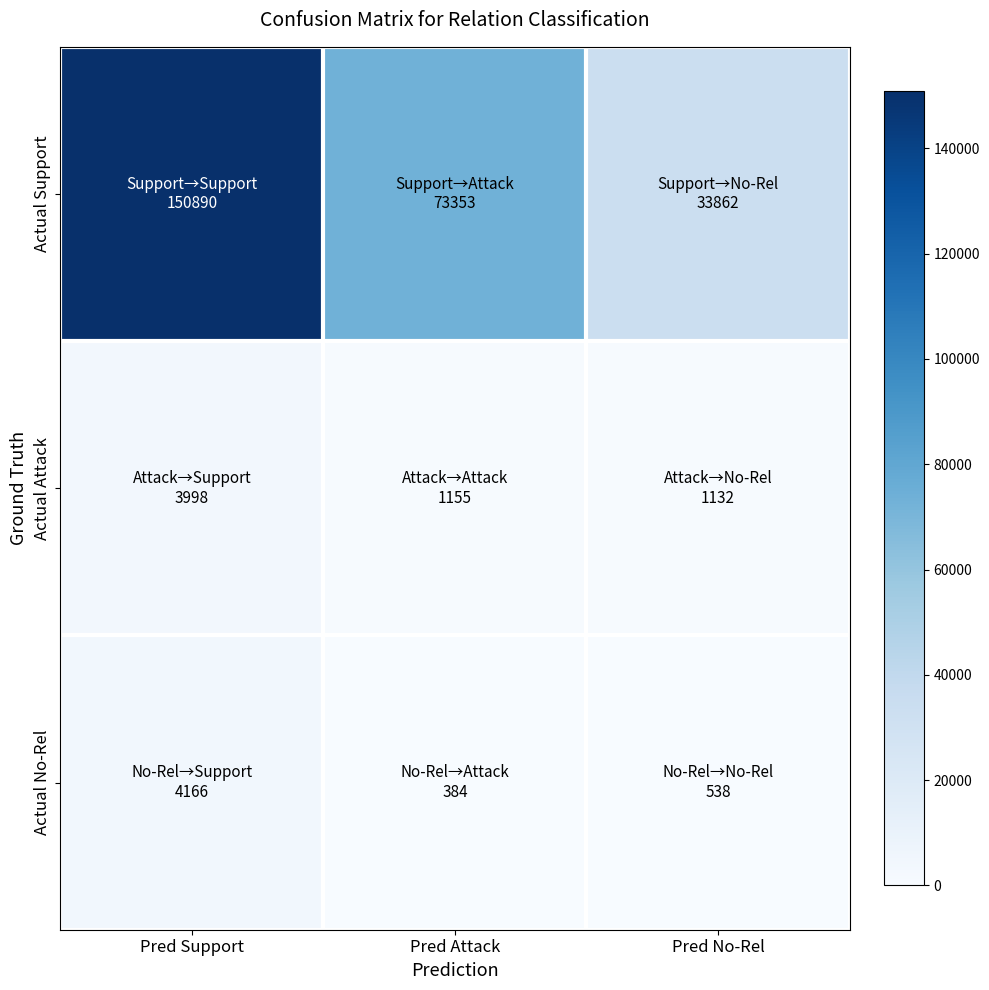

At which category is the sum across all series the highest?

Pred Support